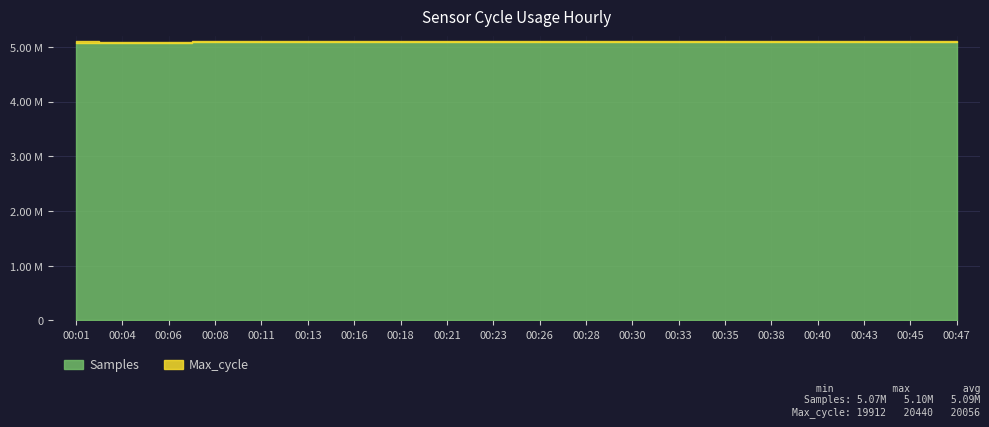

What is the value of the Max_cycle point at the 7th from the left?

19955